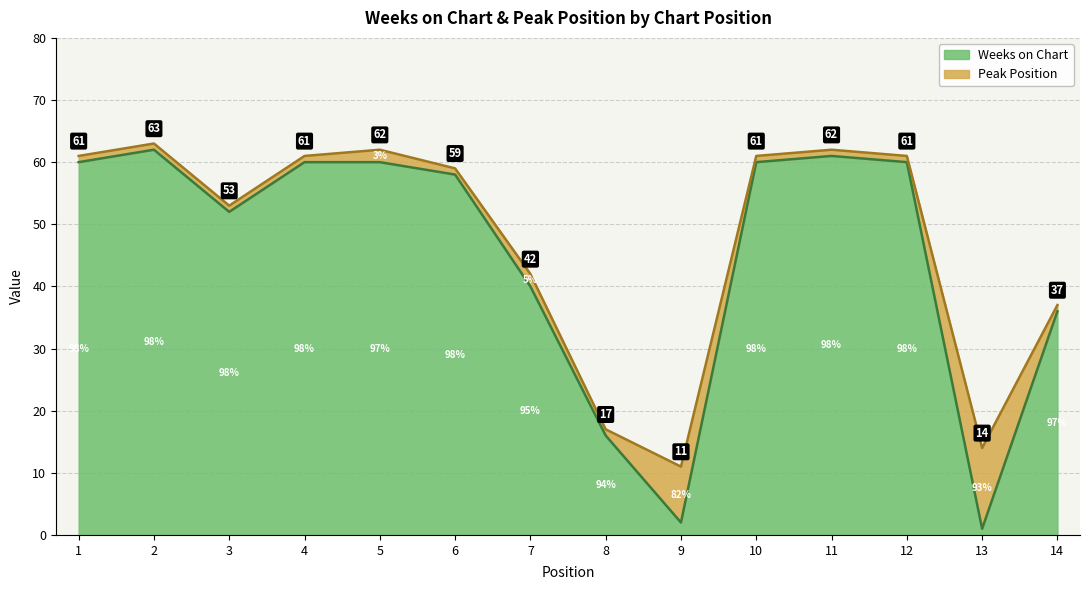

True or false: the data shows 60 at 1.

True